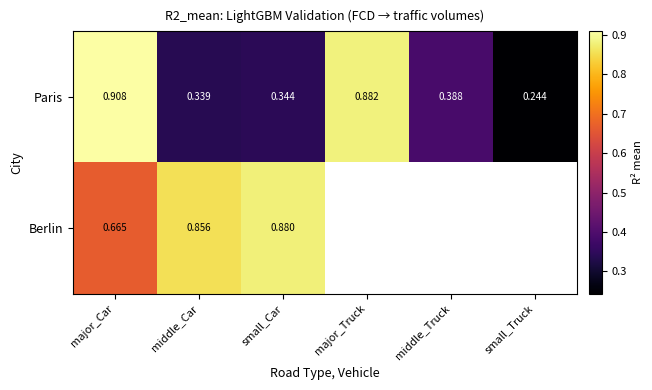

Between major_Car and middle_Car, which series saw the biggest shift?

Paris